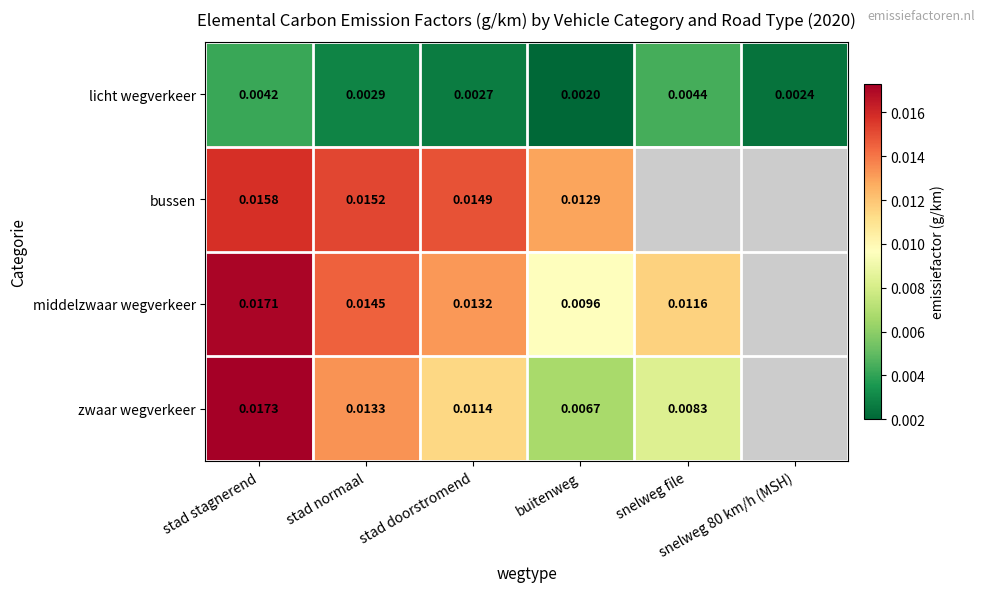

Is it true that middelzwaar wegverkeer equals 0.0 at buitenweg?

True